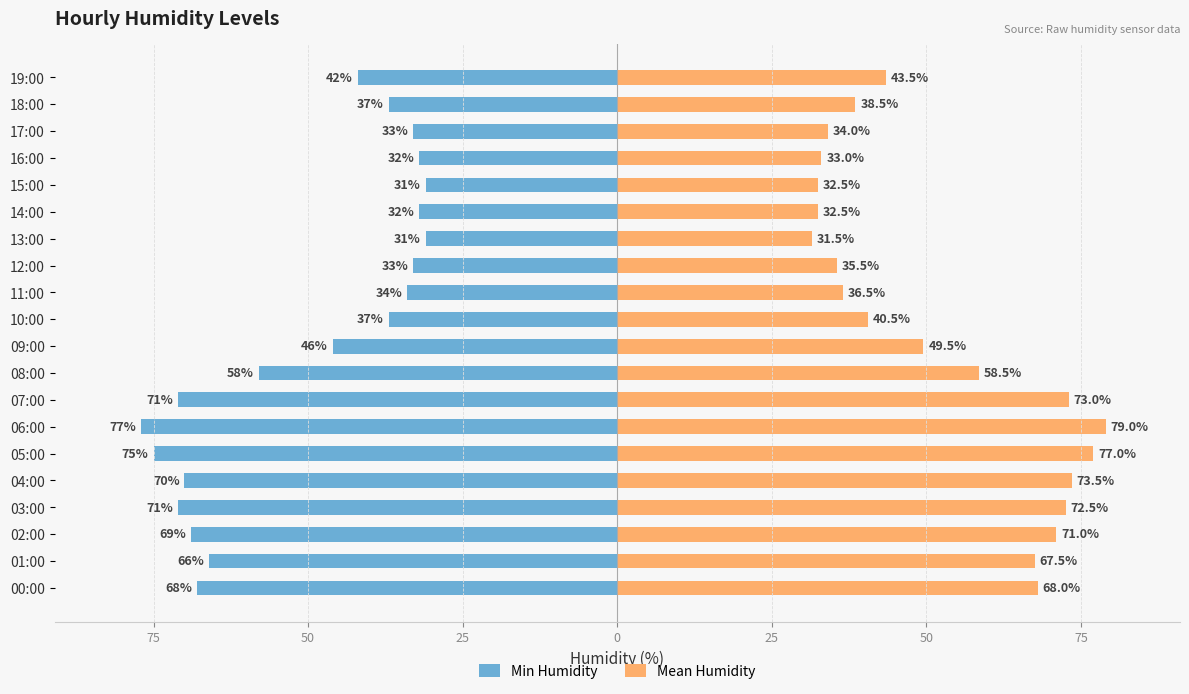

Between 06:00 and 11:00, which series saw the biggest shift?

Min Humidity